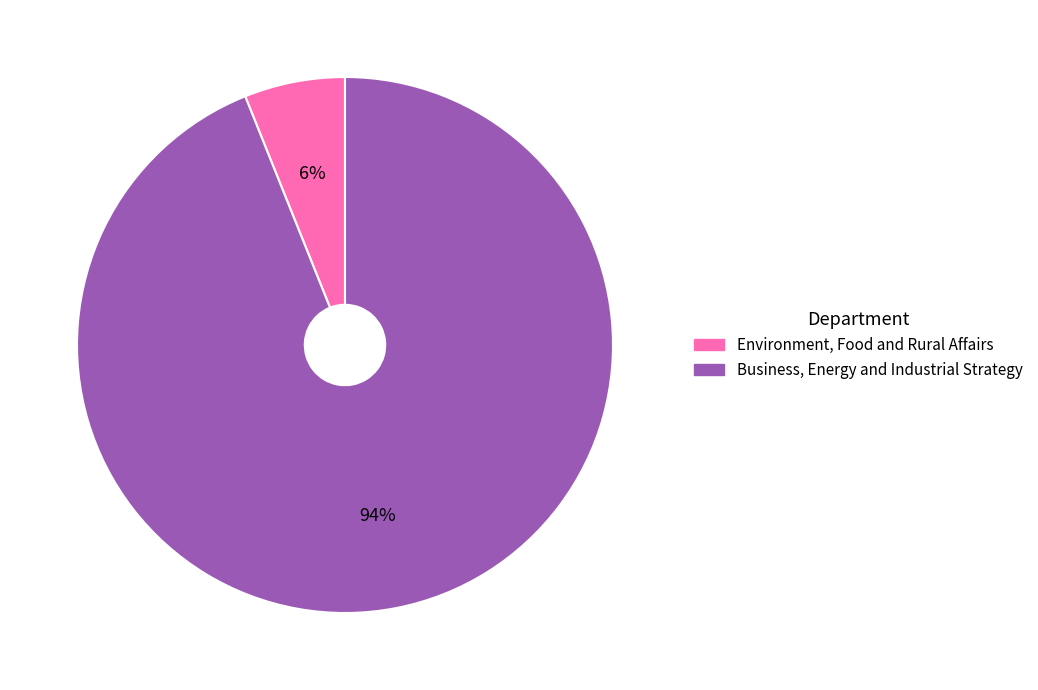

Is there a majority slice in this chart?

Yes